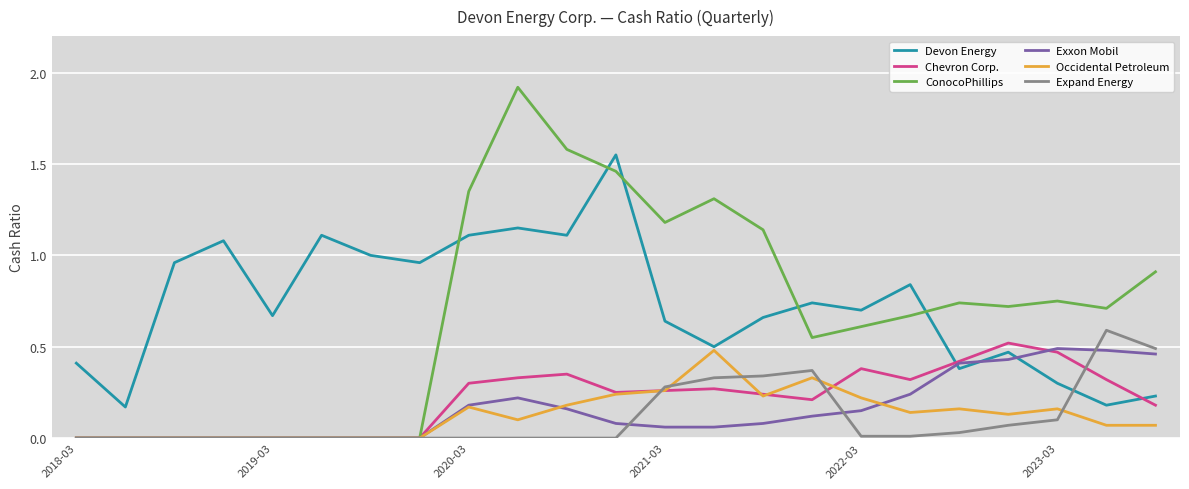

True or false: Devon Energy and Chevron Corp. intersect in this chart.

True